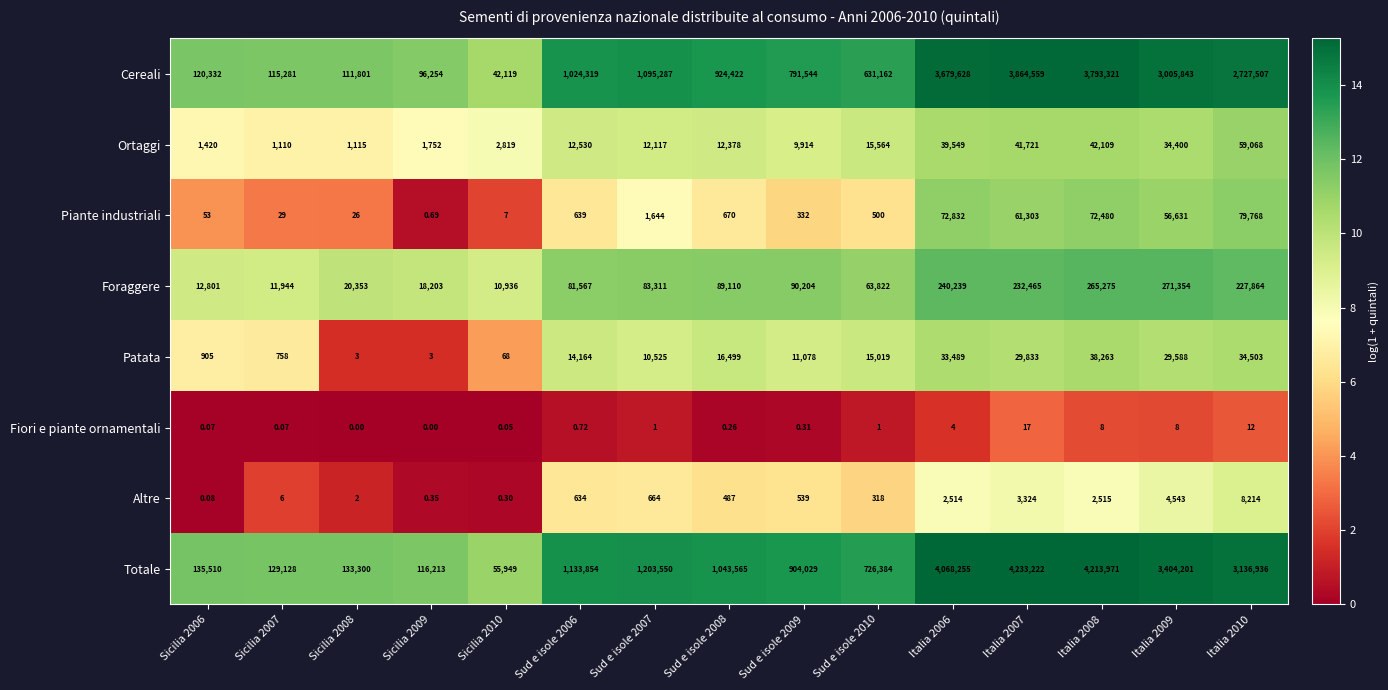

At Sicilia 2007, list the series in order from largest to smallest.

Totale, Cereali, Foraggere, Ortaggi, Patata, Piante industriali, Altre, Fiori e piante ornamentali